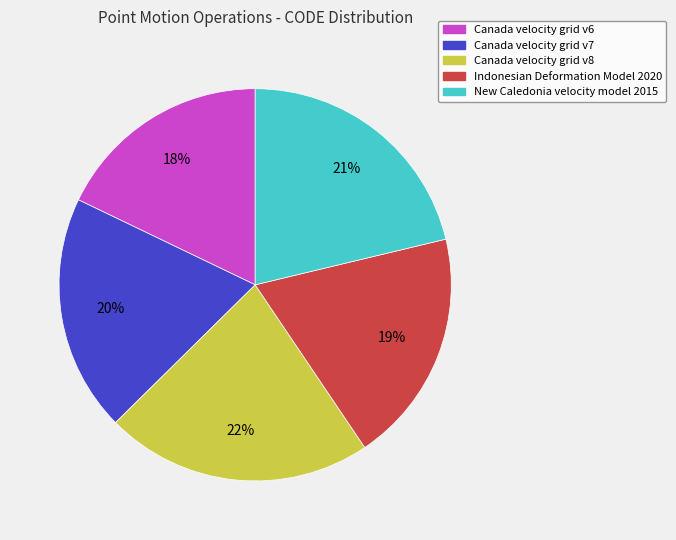

Which category has the smallest portion of the pie?

Canada velocity grid v6